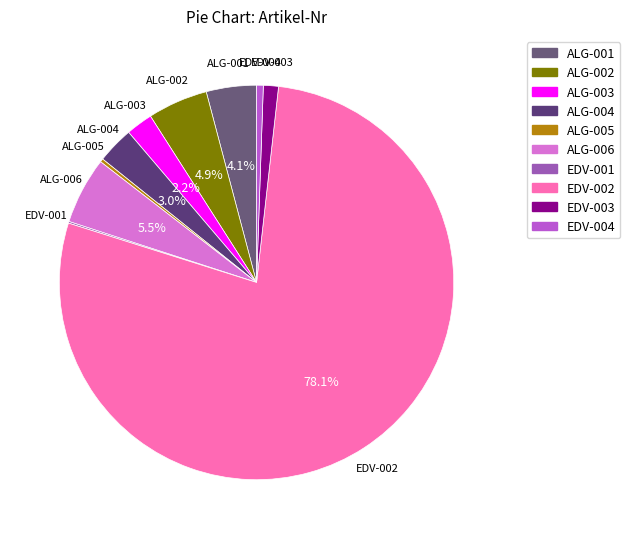

Does any single category account for the majority?

Yes